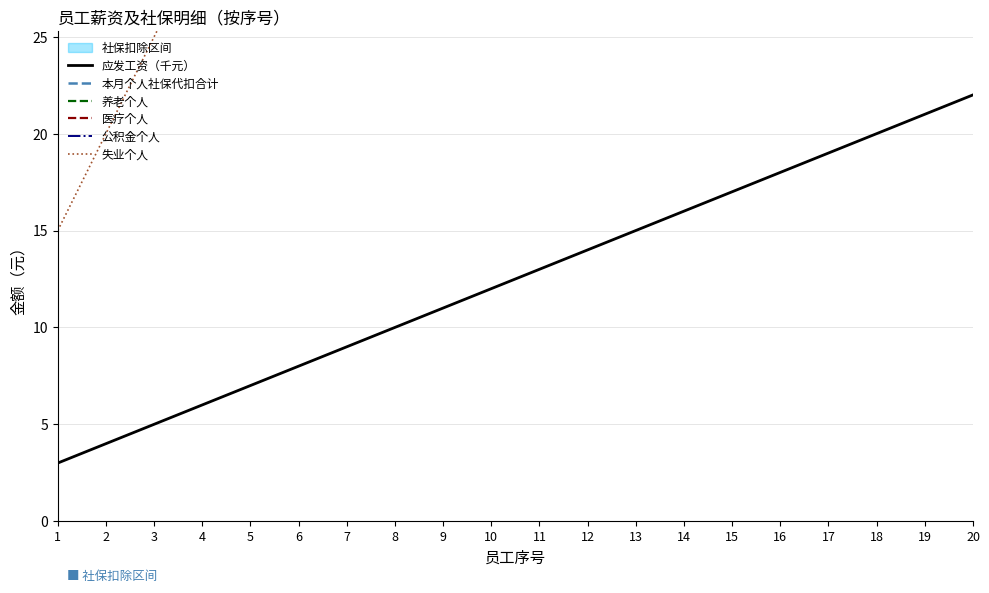

Where does the 公积金个人 series first go above 910?

12